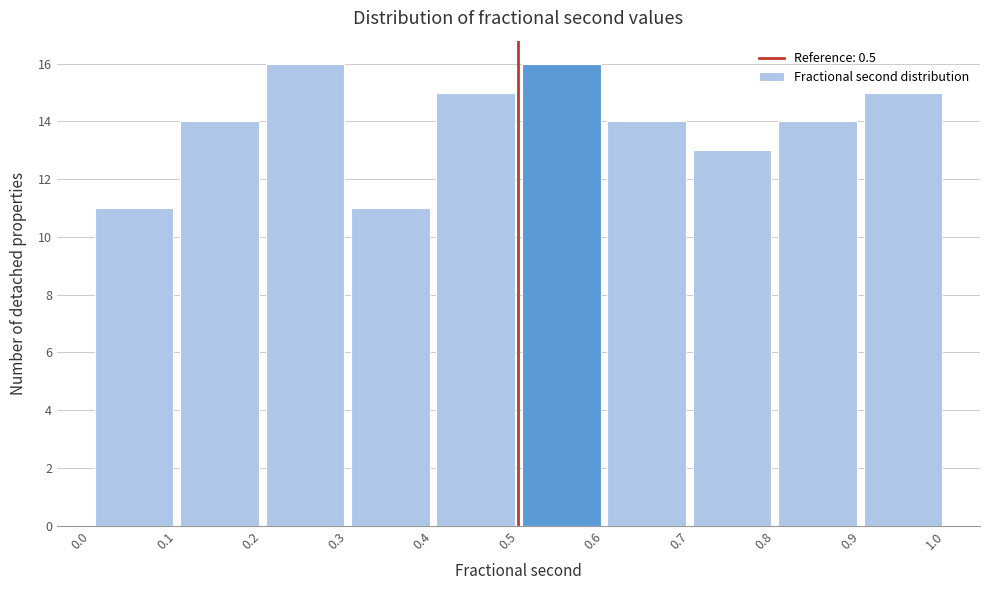

Reading left to right, list every bar in this chart as the range it spans on the x-axis followed by its height. The values are not printed on the chart, so give them approximately, as read against the axis.

0.0 to 0.1: 11
0.1 to 0.2: 14
0.2 to 0.3: 16
0.3 to 0.4: 11
0.4 to 0.5: 15
0.5 to 0.6: 16
0.6 to 0.7: 14
0.7 to 0.8: 13
0.8 to 0.9: 14
0.9 to 1.0: 15